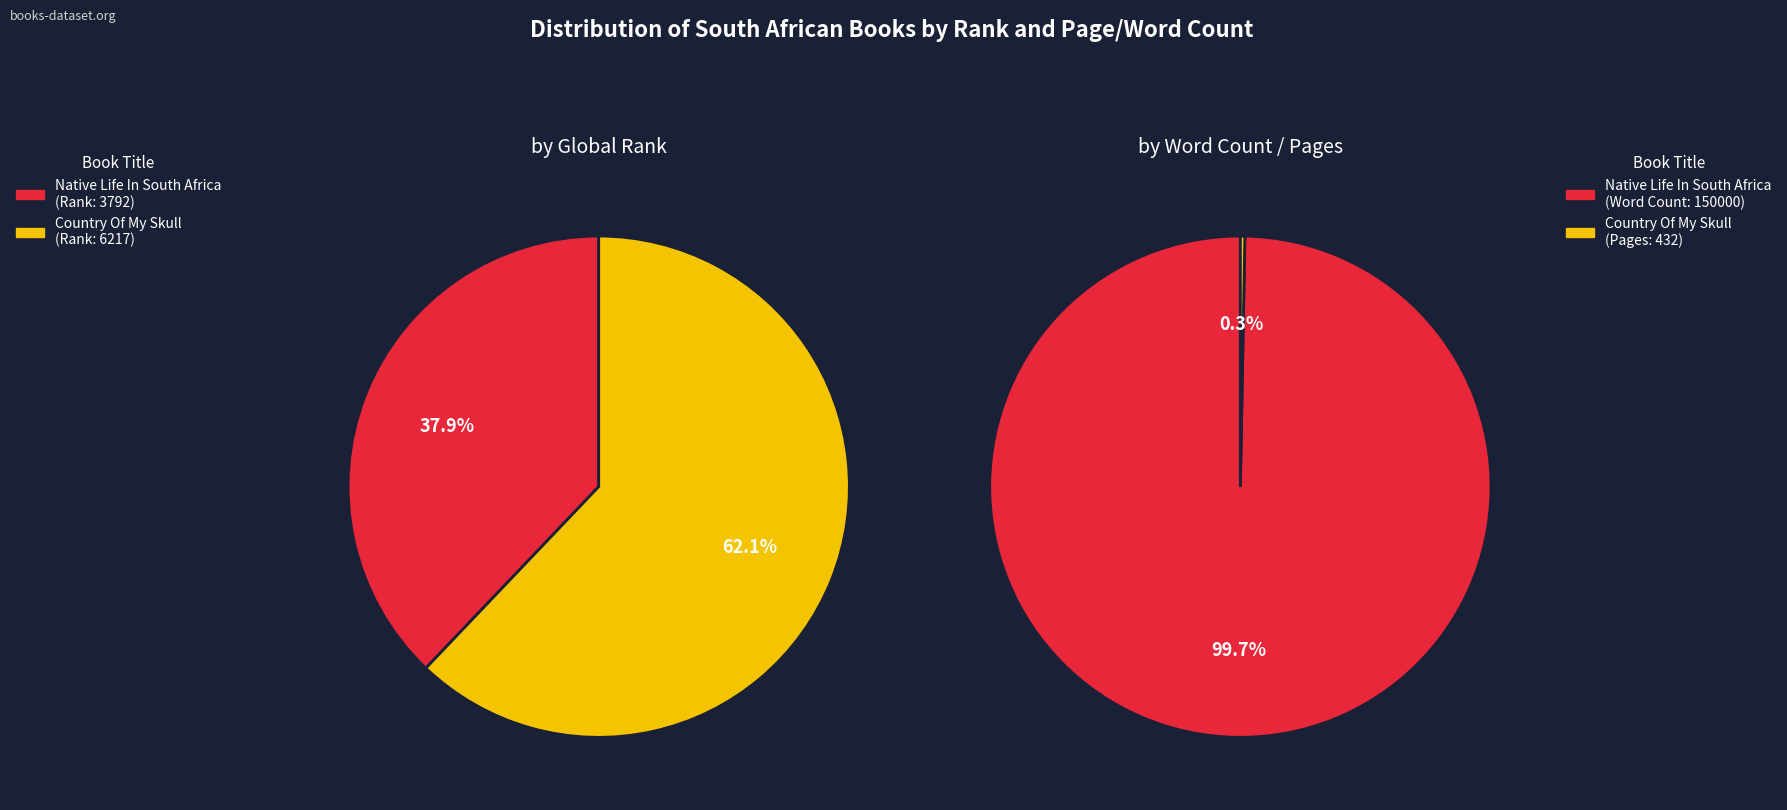

To the nearest percent, what is the combined percentage of Country Of My Skull
(Antjie Krog, 1998) and Native Life In South Africa
(Sol Plaatje, 1916)?

100%